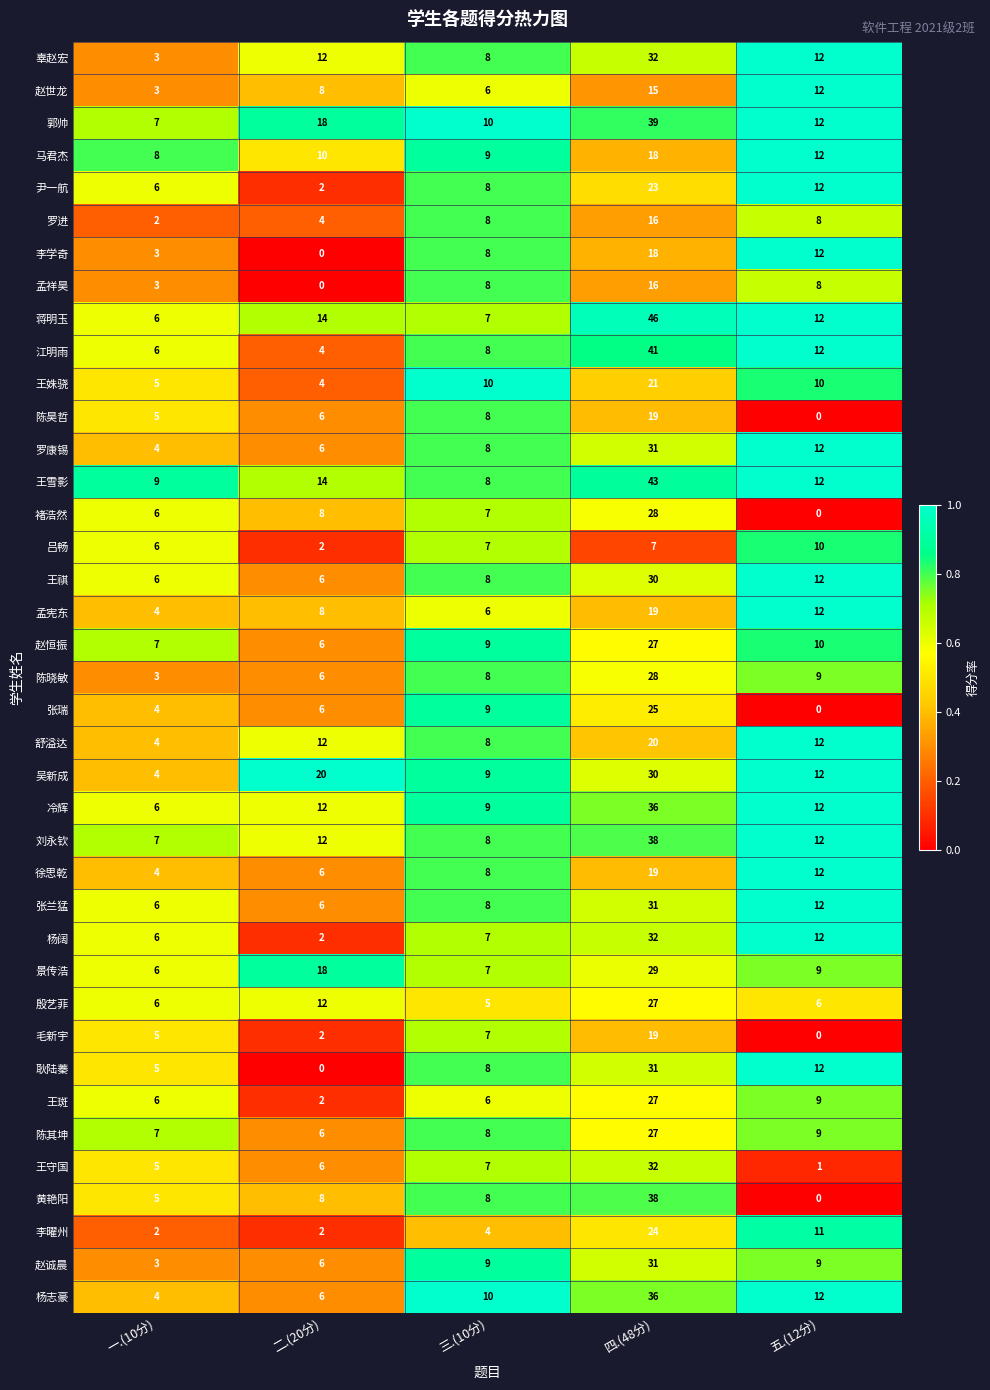

The 陈其坤 series shows 27 at 四.(48分). True or false?

True